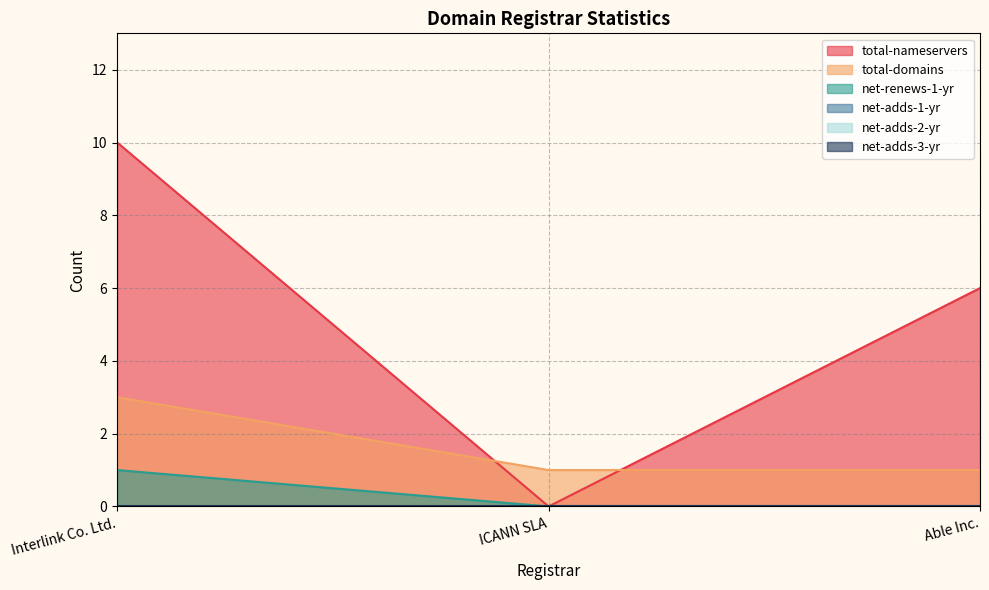

At which category is the sum across all series the highest?

Interlink Co. Ltd.